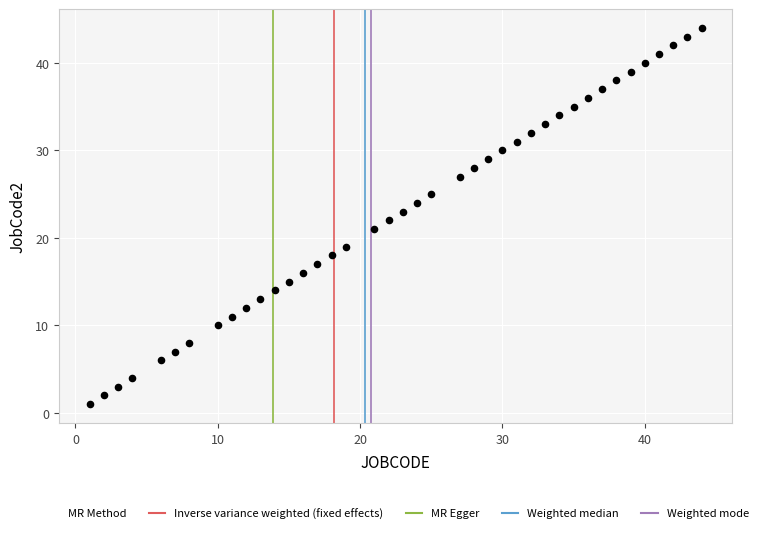

What is the range of X values (max minus min)?

43